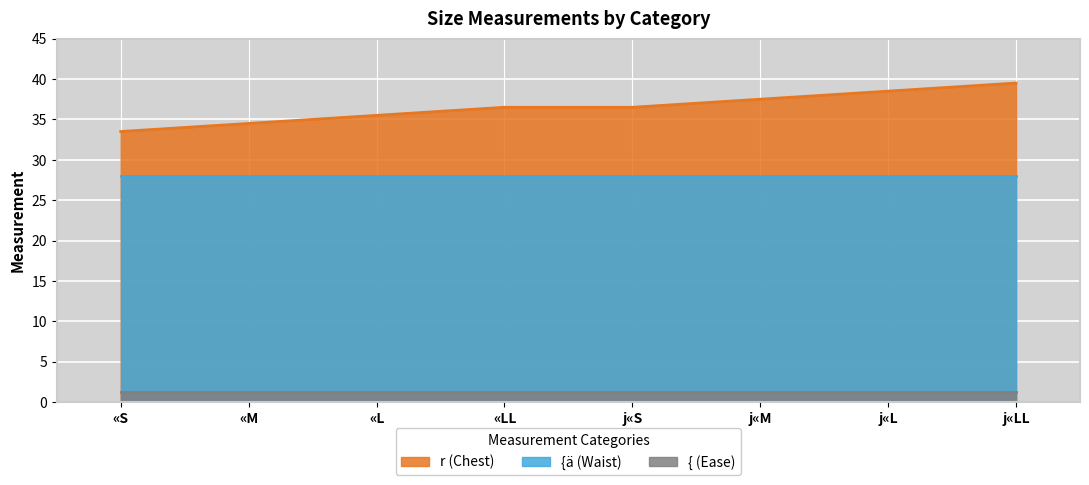

Reading left to right, what are all the values shown in this chart?

r: «S=33.5	«M=34.5	«L=35.5	«LL=36.5	j«S=36.5	j«M=37.5	j«L=38.5	j«LL=39.5
{ä: «S=28.0	«M=28.0	«L=28.0	«LL=28.0	j«S=28.0	j«M=28.0	j«L=28.0	j«LL=28.0
{: «S=1.3	«M=1.3	«L=1.3	«LL=1.3	j«S=1.3	j«M=1.3	j«L=1.3	j«LL=1.3